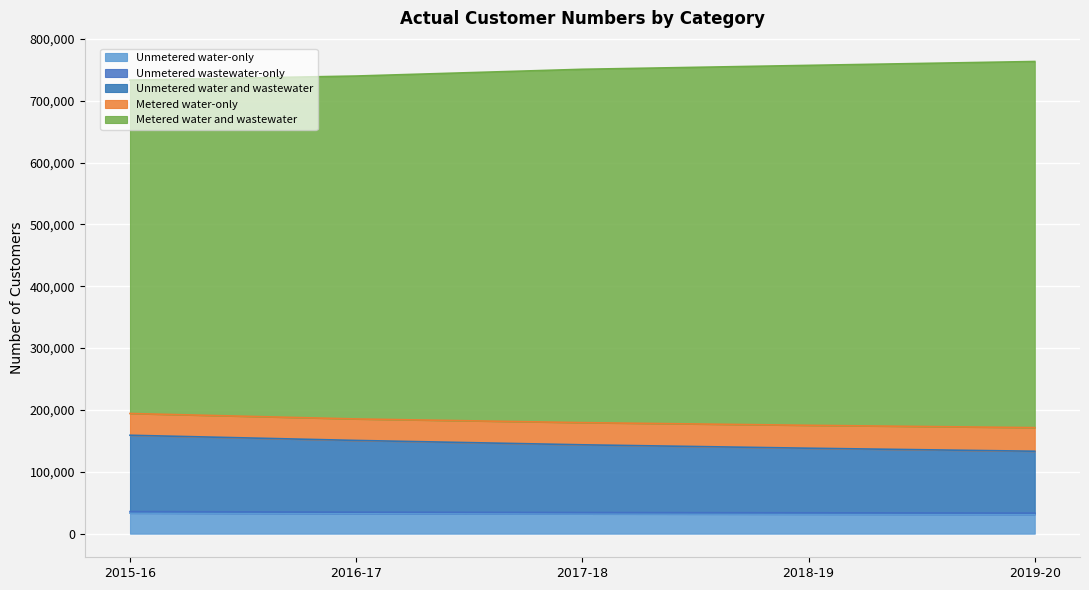

Which category has the highest value across all series?

2019-20